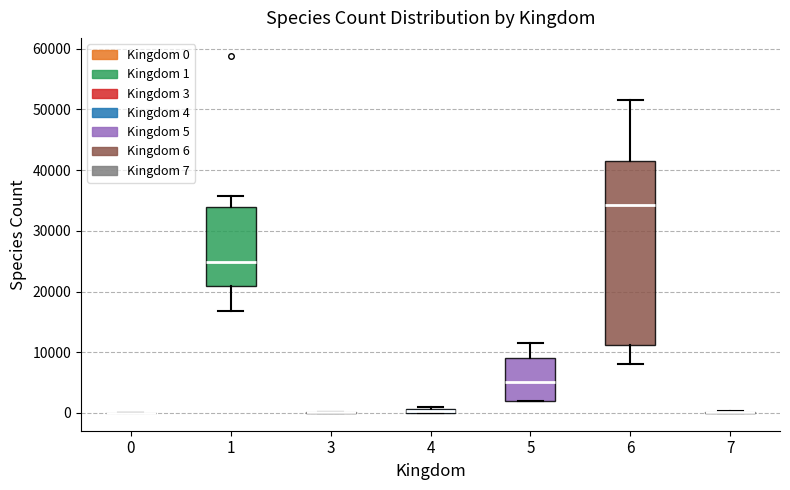

Comparing the boxes themselves (not the whiskers), which one is the tallest?

6